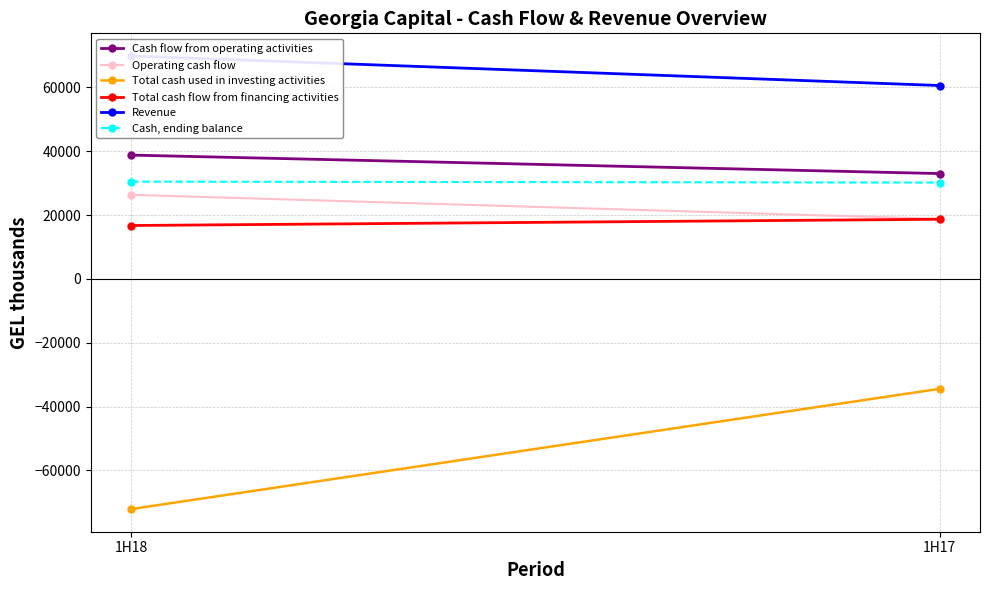

At how many categories does at least one series exceed -27426?

2